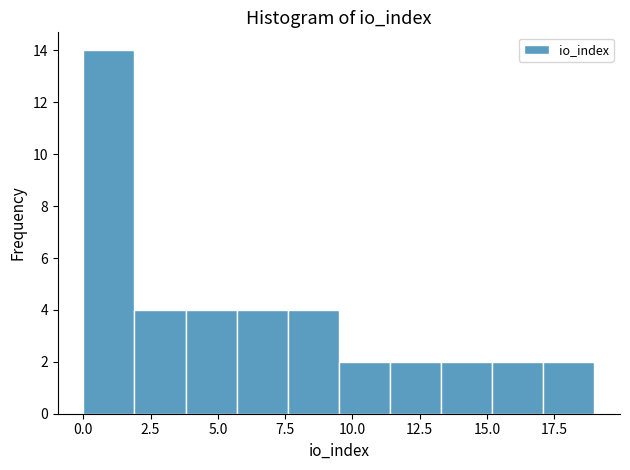

Read against the x-axis, roughly where is the centre of the tallest bar?

1.0